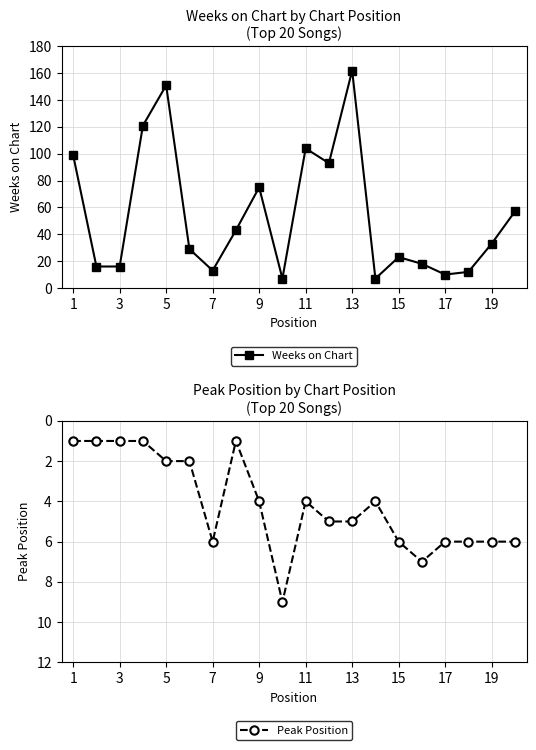

How many series are shown in this chart?

2